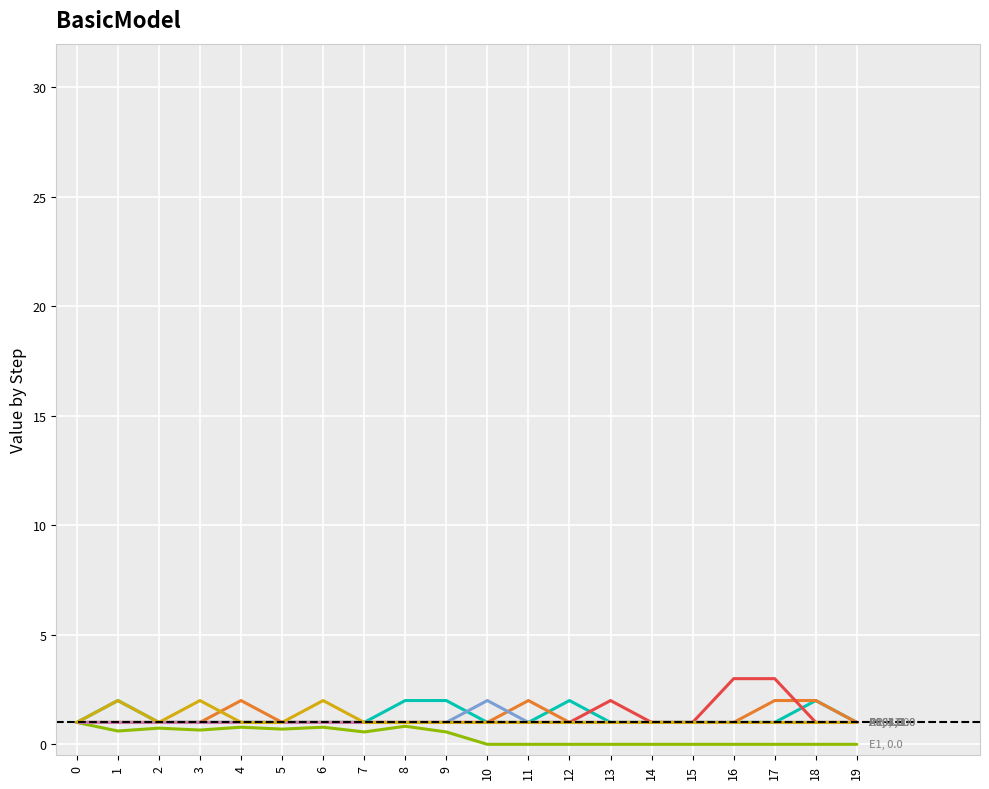

What is the greatest value displayed?

3.0